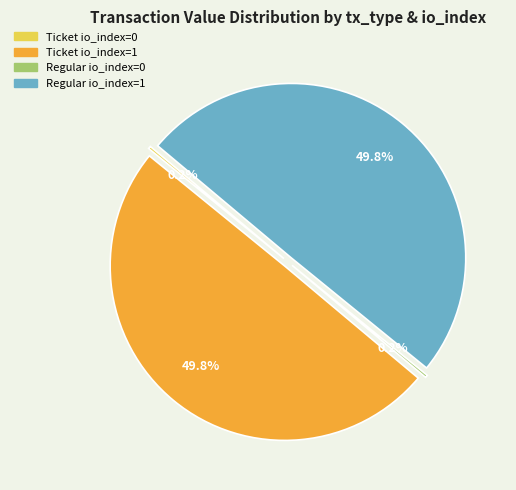

How much of the chart is everything except Ticket io_index=1?

50.2%